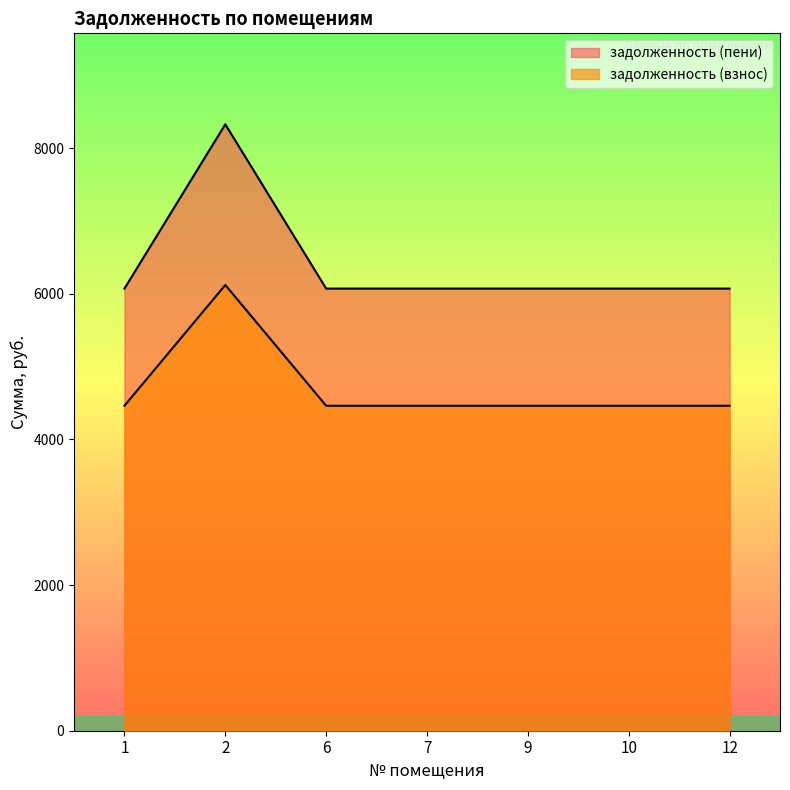

In задолженность (пени), how many points are higher than both neighbors (excluding endpoints)?

1